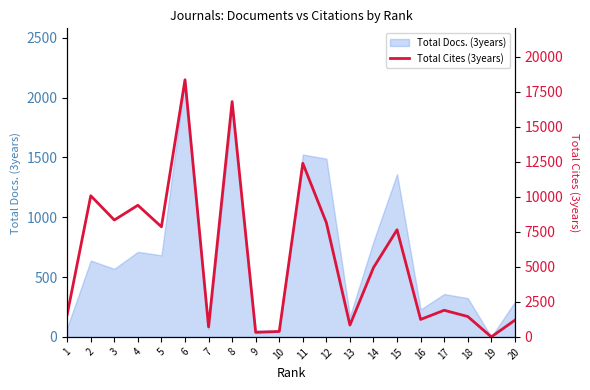

Which label corresponds to the largest value in the chart?

6